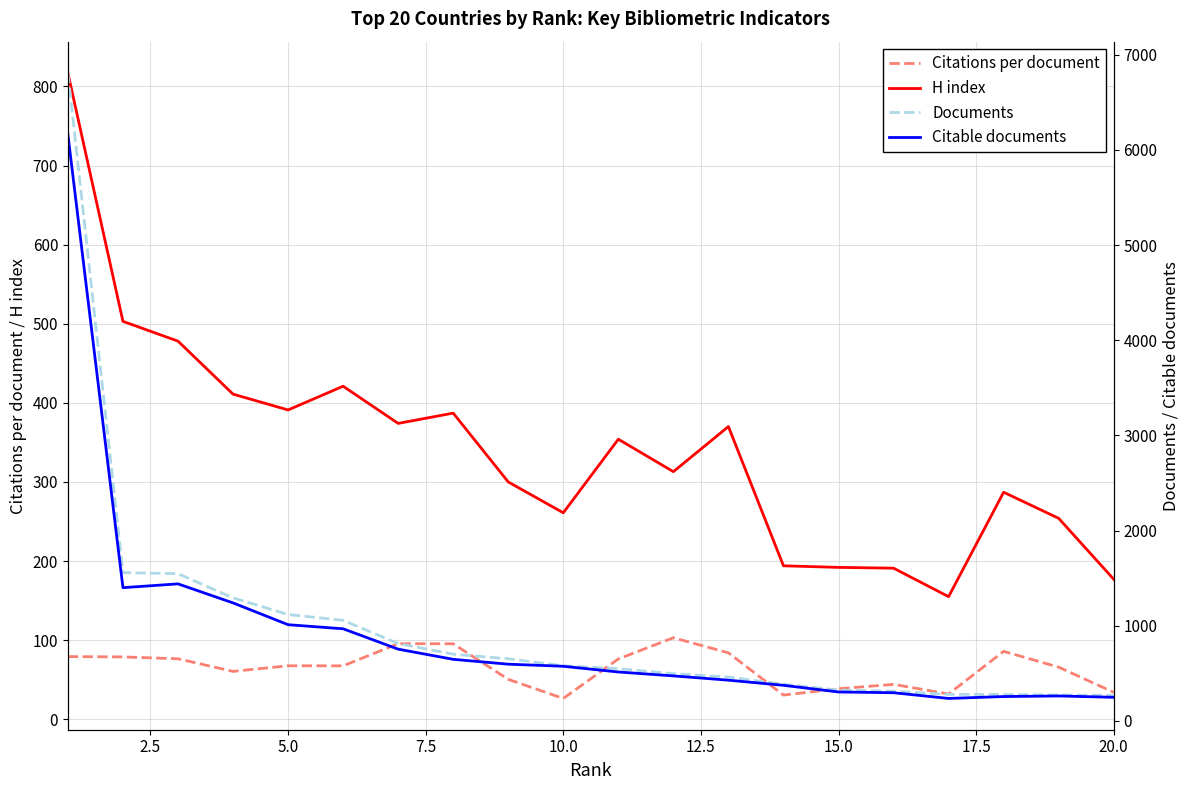

True or false: Documents has more than 1 interior local peaks.

False